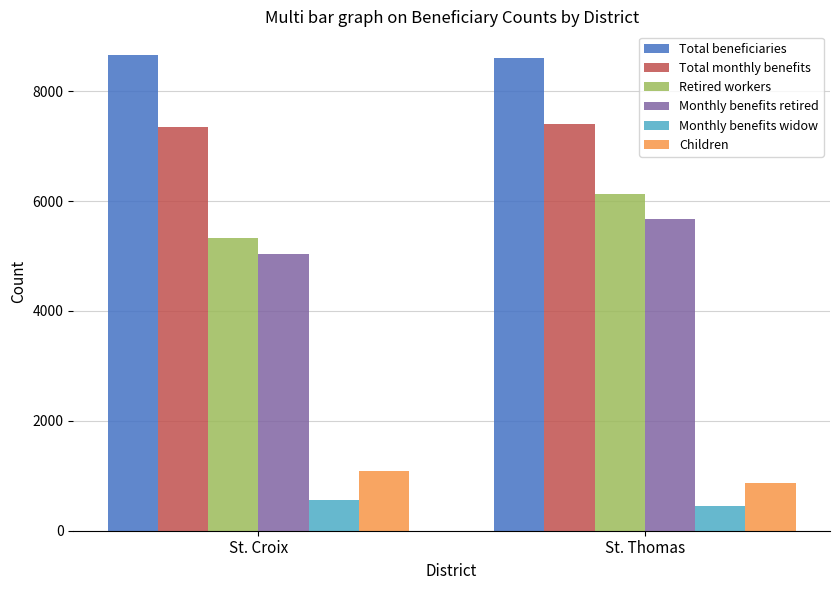

The value of Total monthly benefits at St. Thomas is 7410. True or false?

True